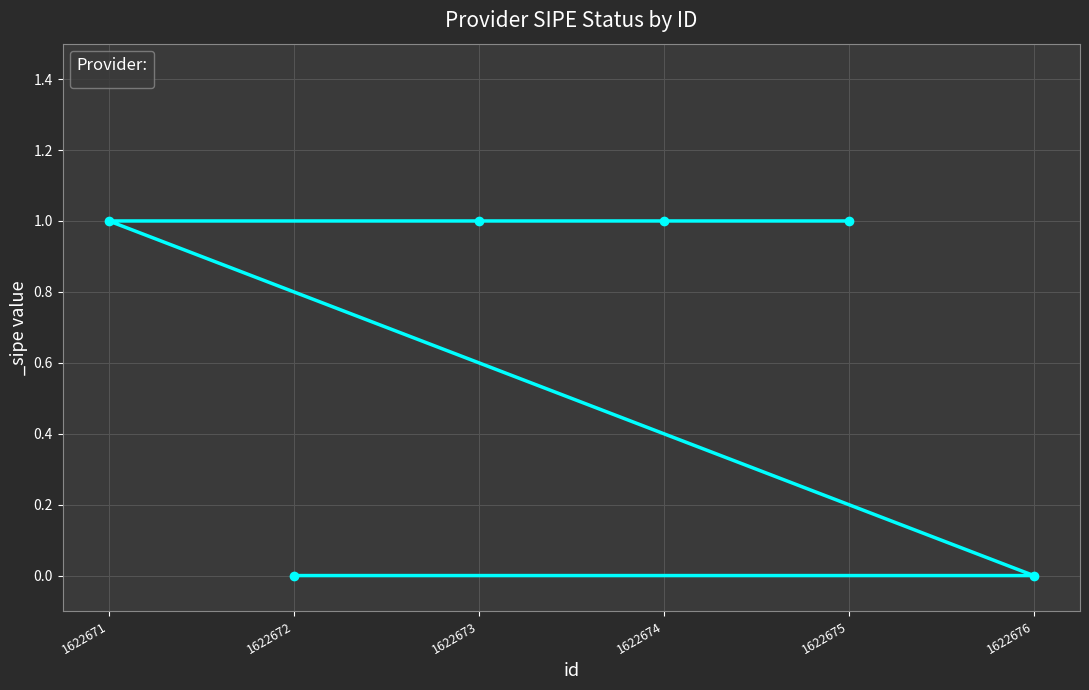

How many values are above zero?

4